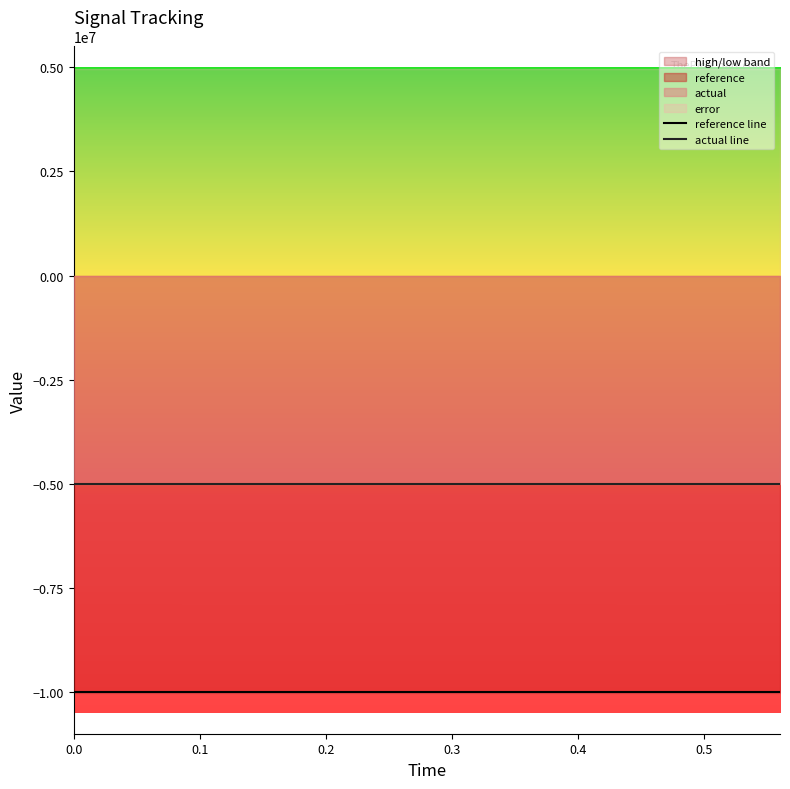

What is the smallest value displayed?

-10000000.0